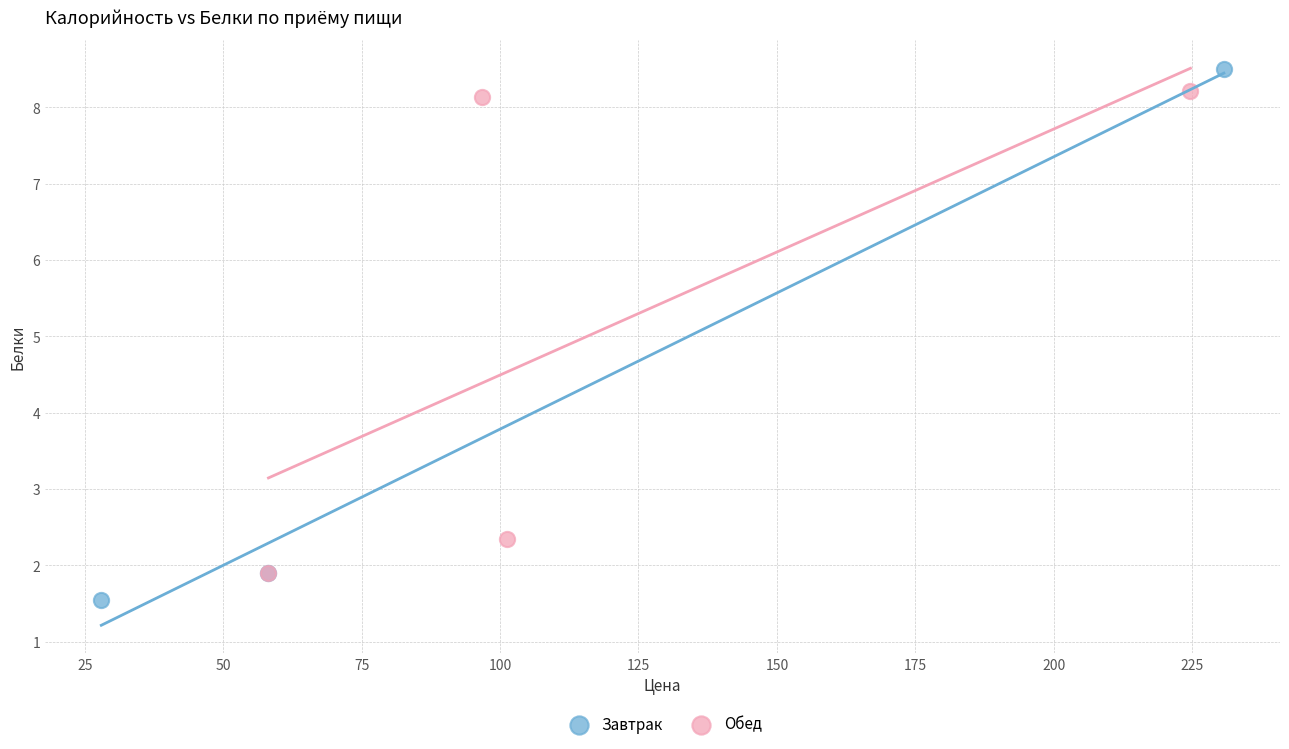

Which series has the largest Y range (max minus min)?

Завтрак